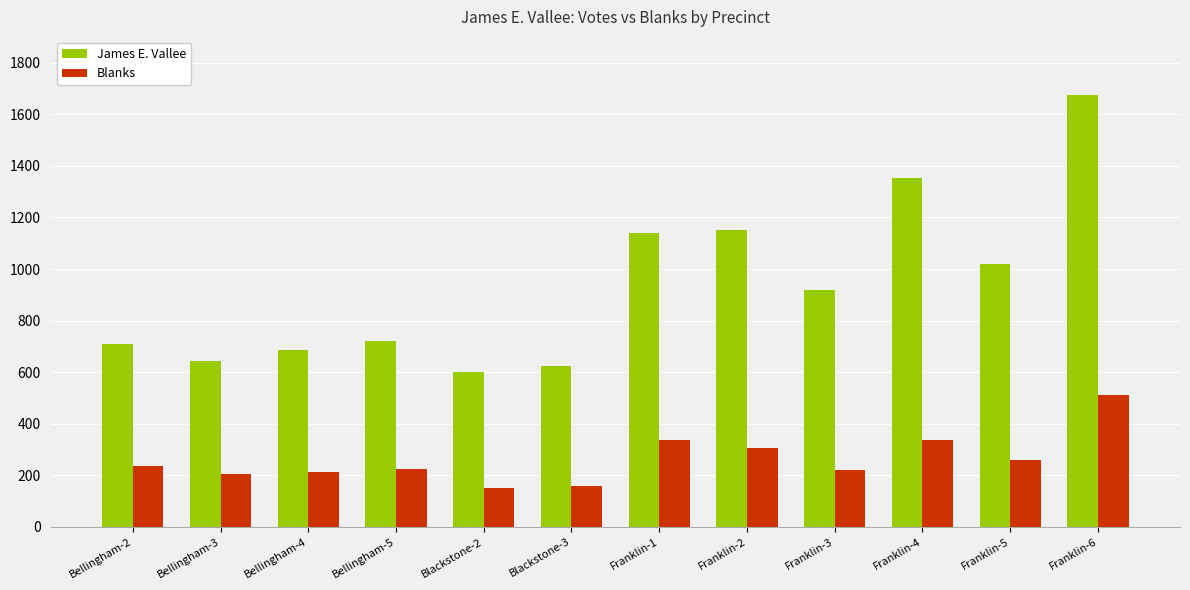

What is the average value of the Blanks series?

264